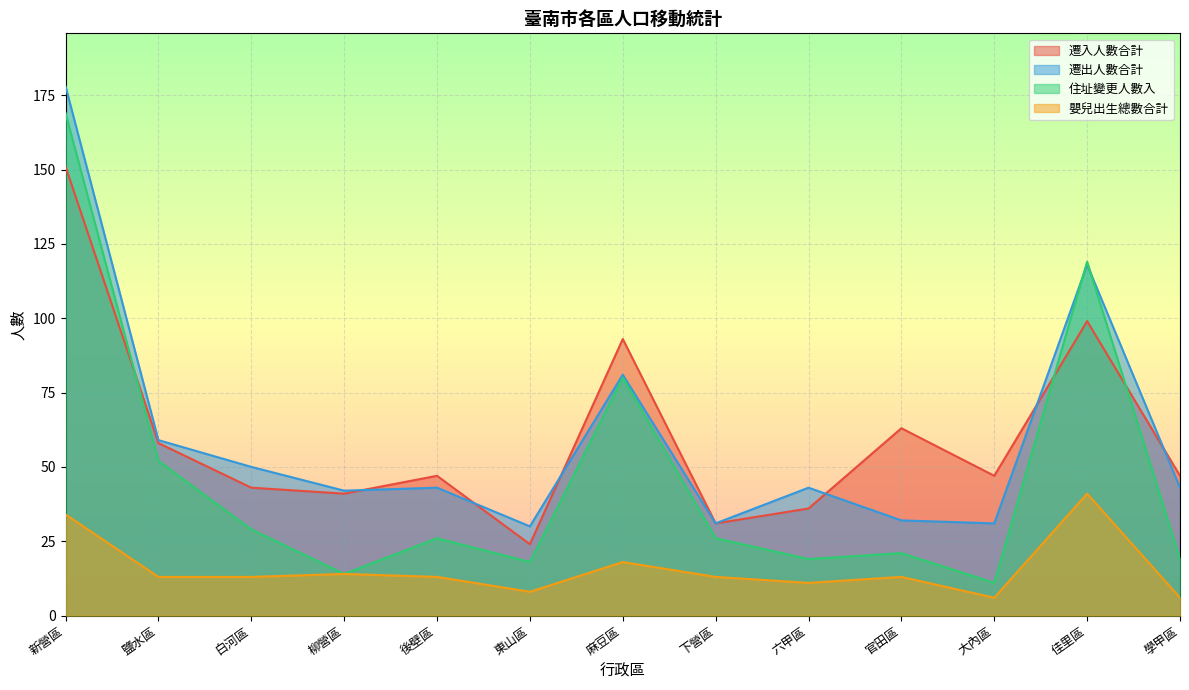

Where is 遷入人數合計 nearest to the value 87?

麻豆區